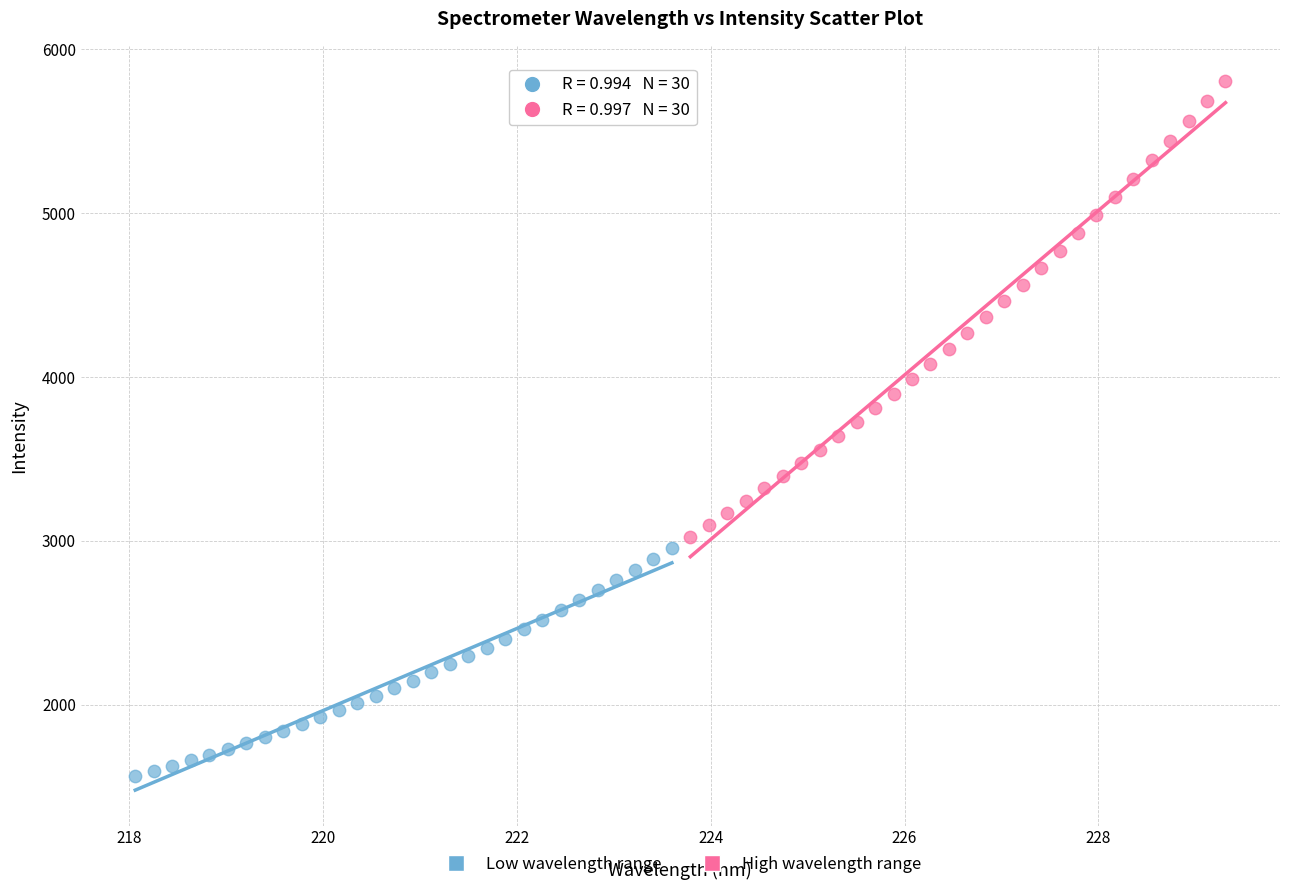

Which series reaches the minimum Y coordinate?

Low wavelength range